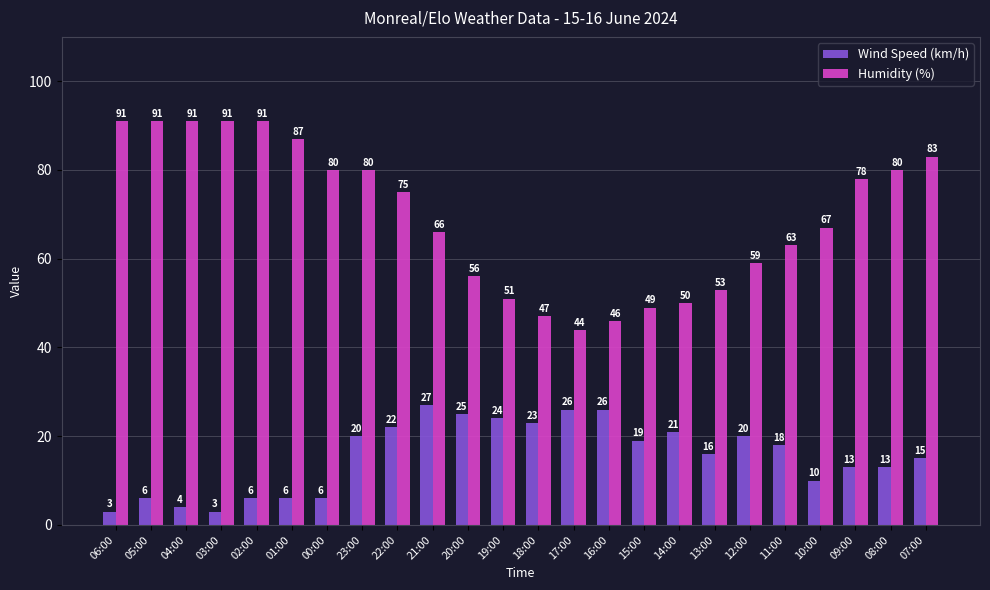

At how many categories does at least one series exceed 24?

24